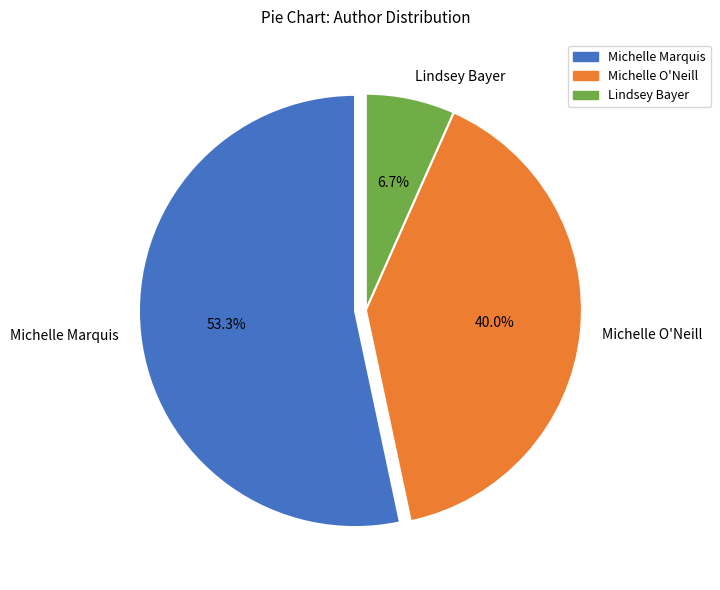

Which slice is the smallest?

Lindsey Bayer